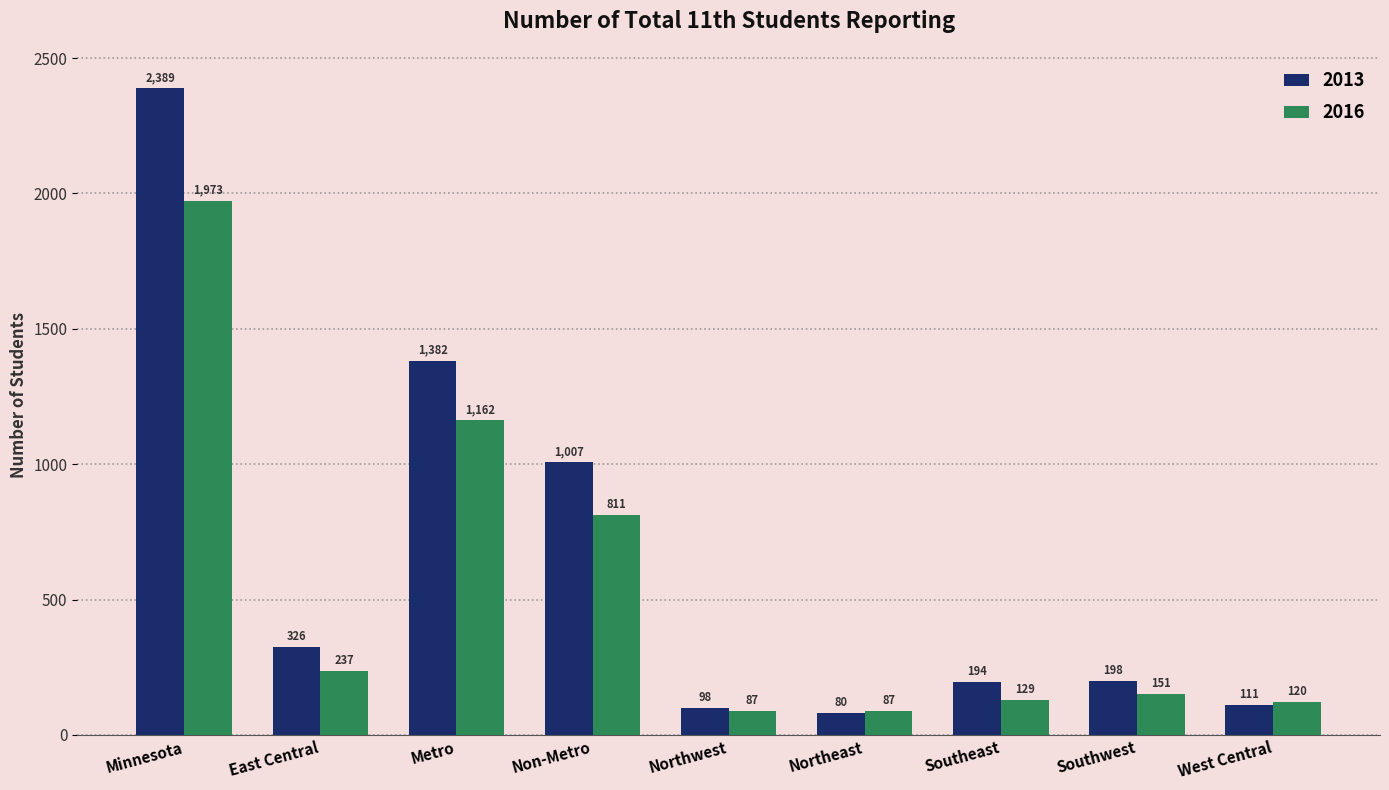

The 2016 series shows 245 at Southwest. True or false?

False